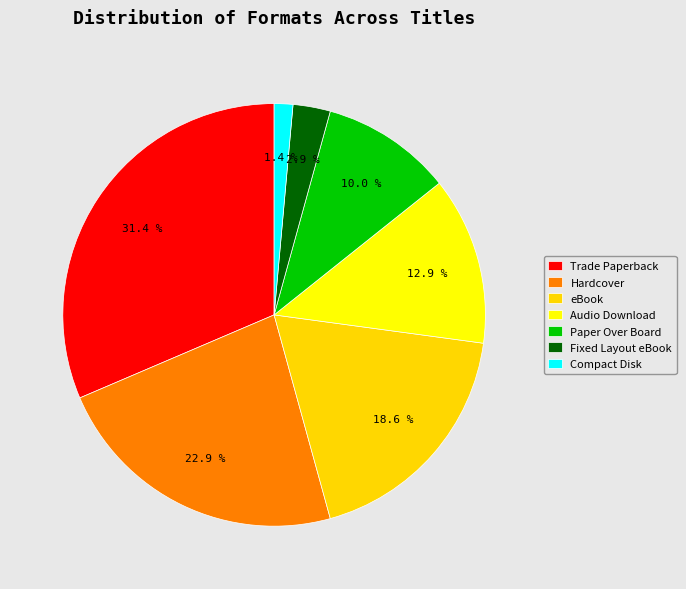

What is the ratio of the value at Compact Disk to the value at Fixed Layout eBook?

0.5